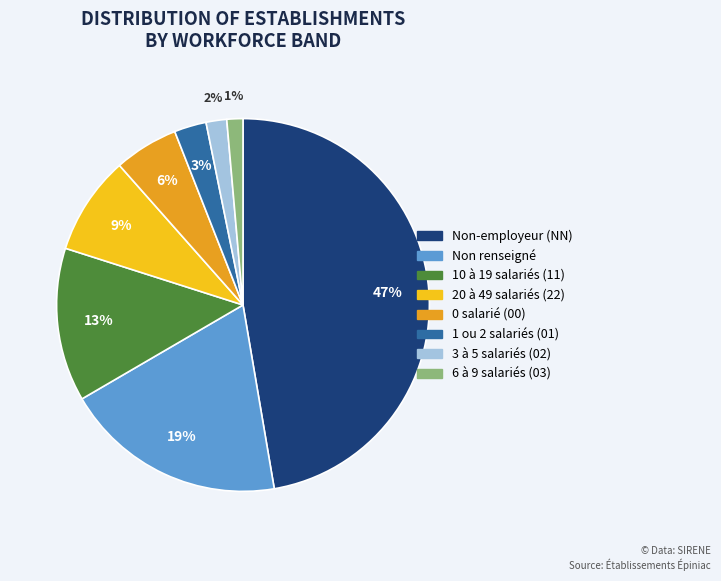

Is there any slice that represents more than half of the pie?

No